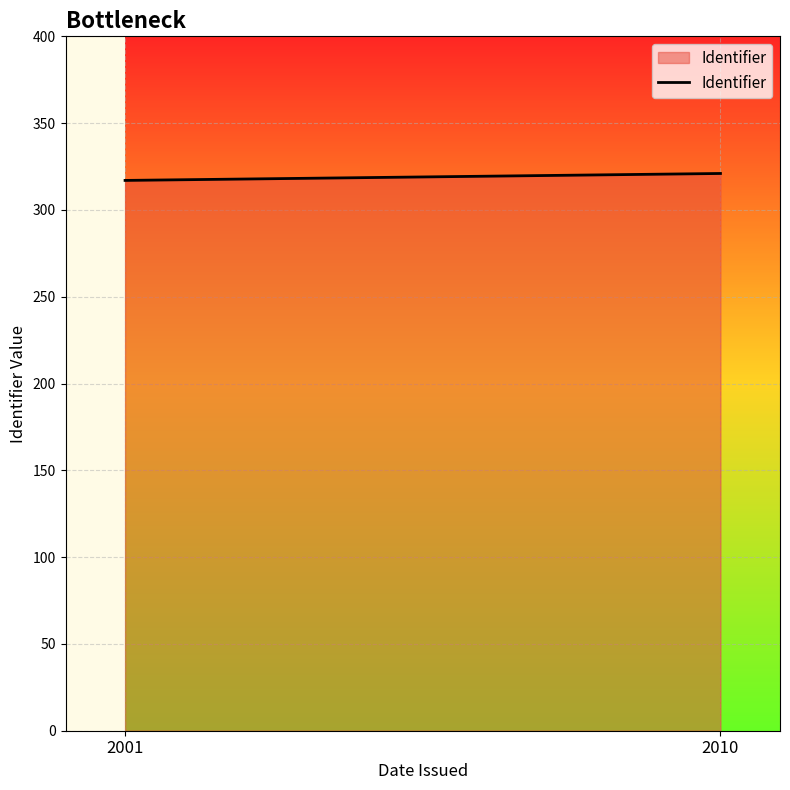

Read the value at 2010.

321